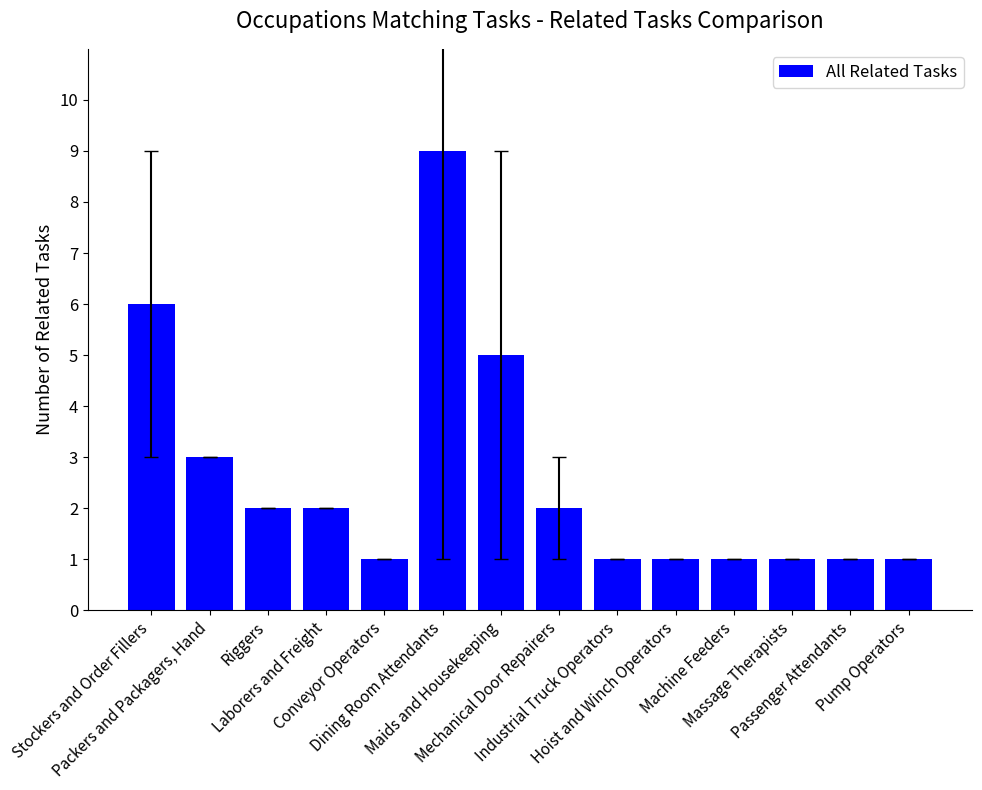

How many values are below 2?

7